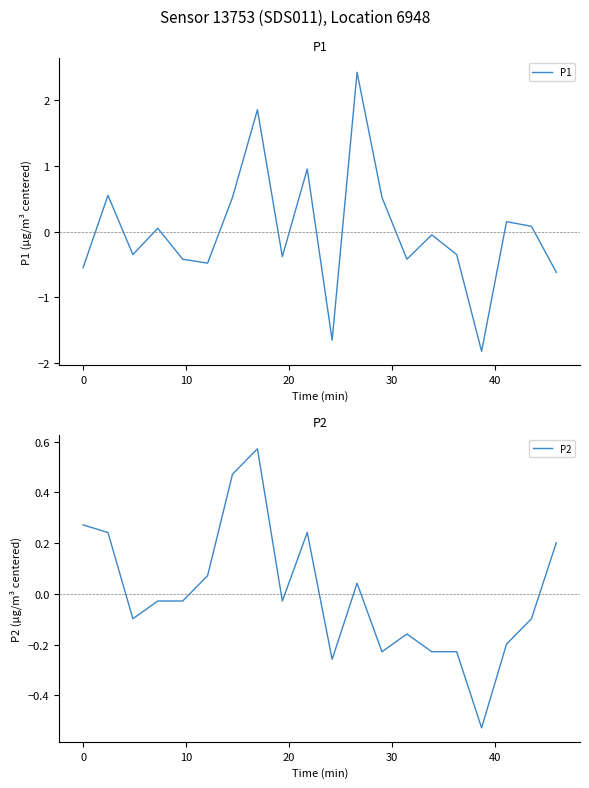

Which series has the largest total across all categories?

P2